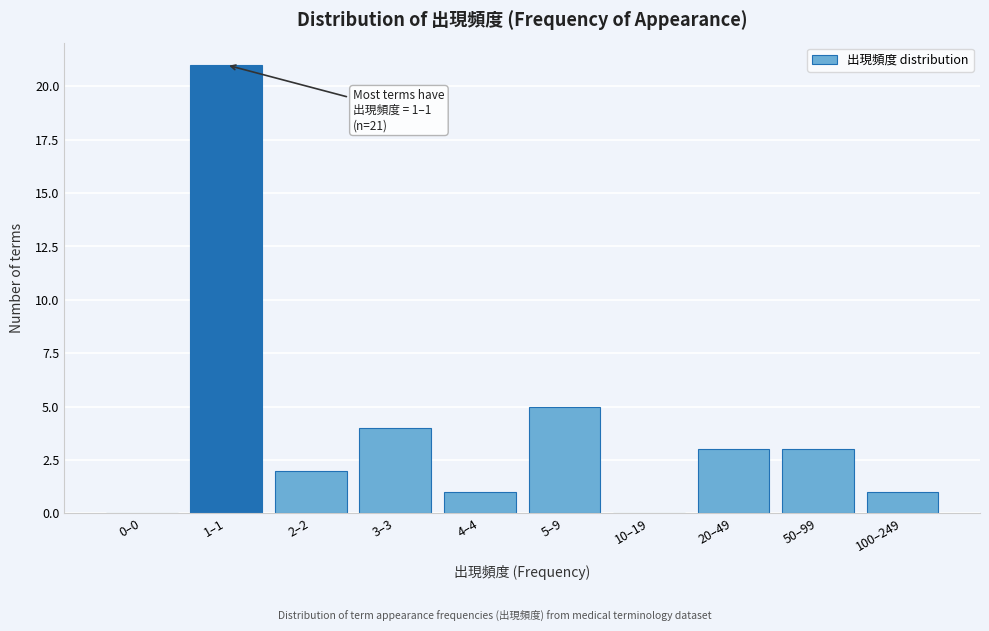

Reading right to left, list all the values displayed in this chart.

100–249=1	50–99=3	20–49=3	10–19=0	5–9=5	4–4=1	3–3=4	2–2=2	1–1=21	0–0=0